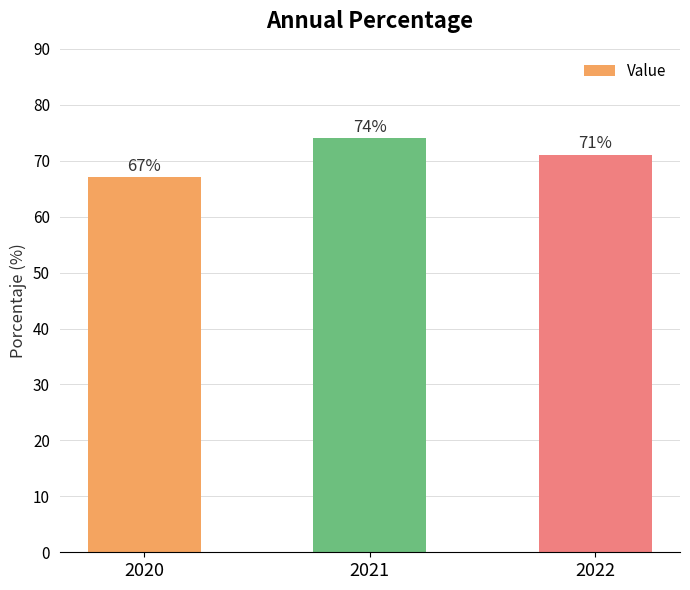

How many distinct data groups are displayed?

1